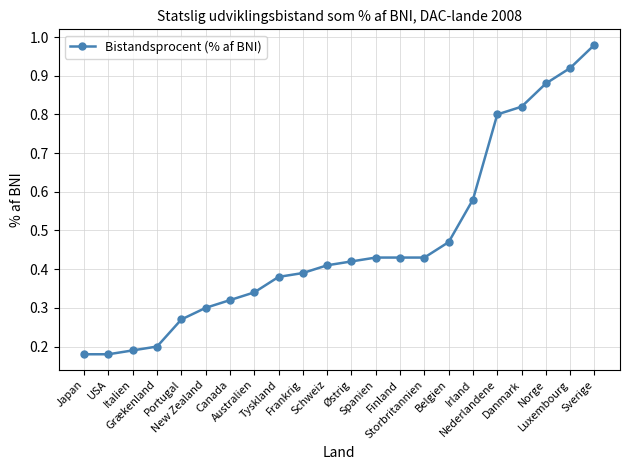

What is the sum of all values?

10.3